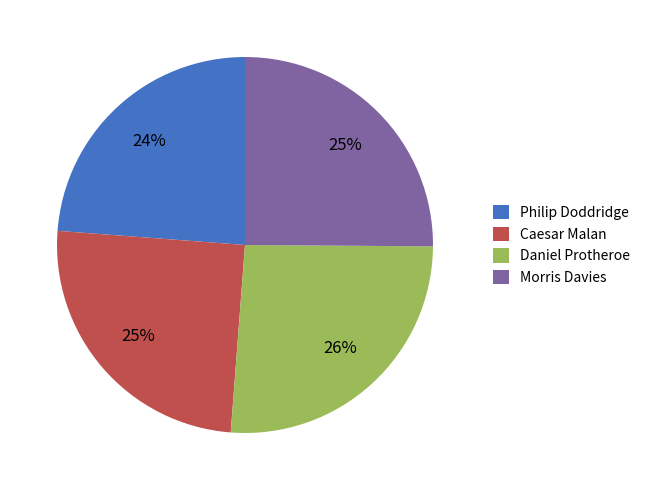

Do Philip Doddridge and Caesar Malan together represent more than half of the pie?

No